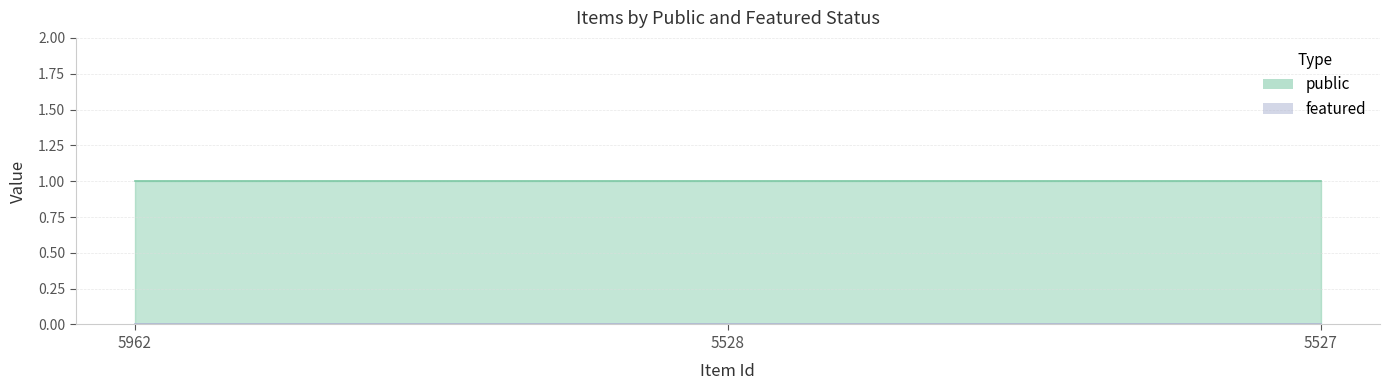

What are all the series names shown in the legend?

public, featured